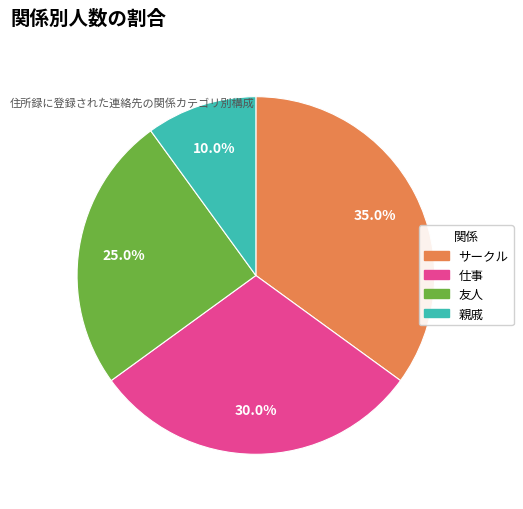

Is 仕事 the majority of the pie?

No